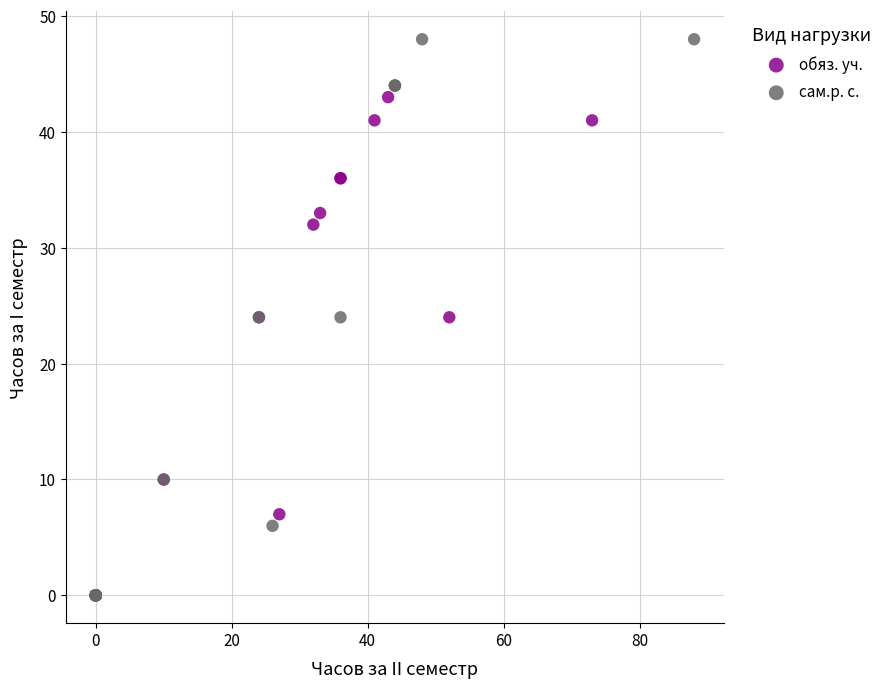

Which series has the largest Y range (max minus min)?

сам.р. с.